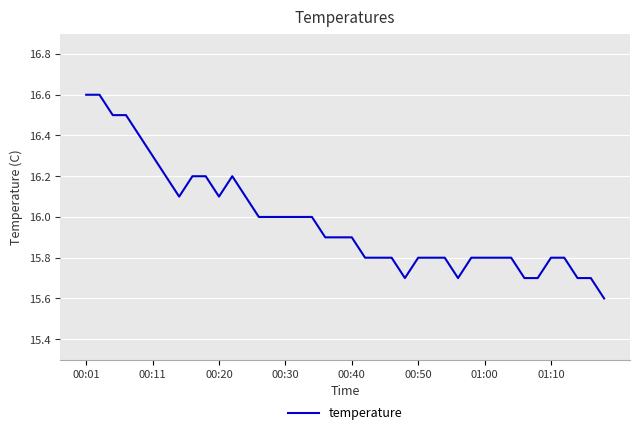

What is the maximum value shown in the chart?

16.6